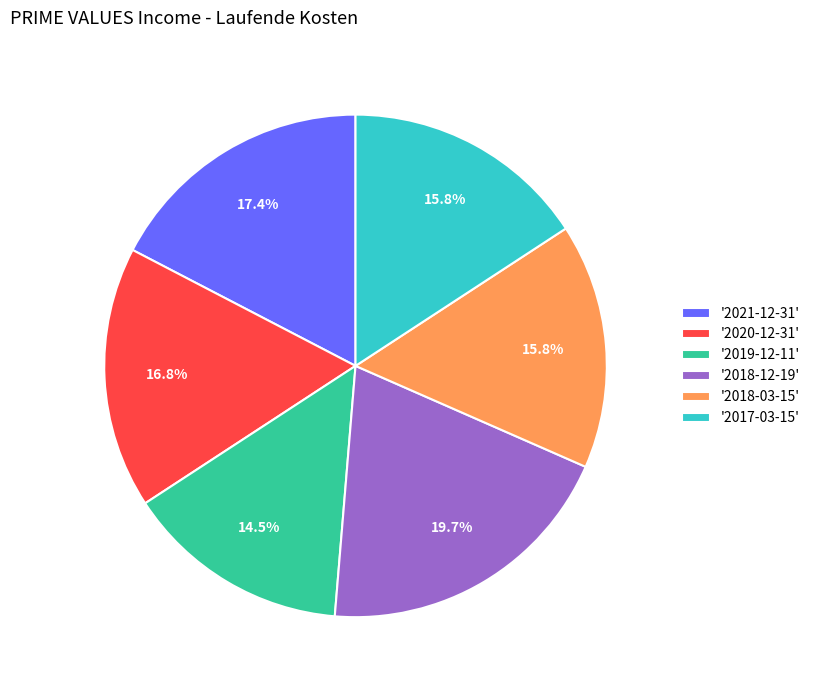

Is there a majority slice in this chart?

No